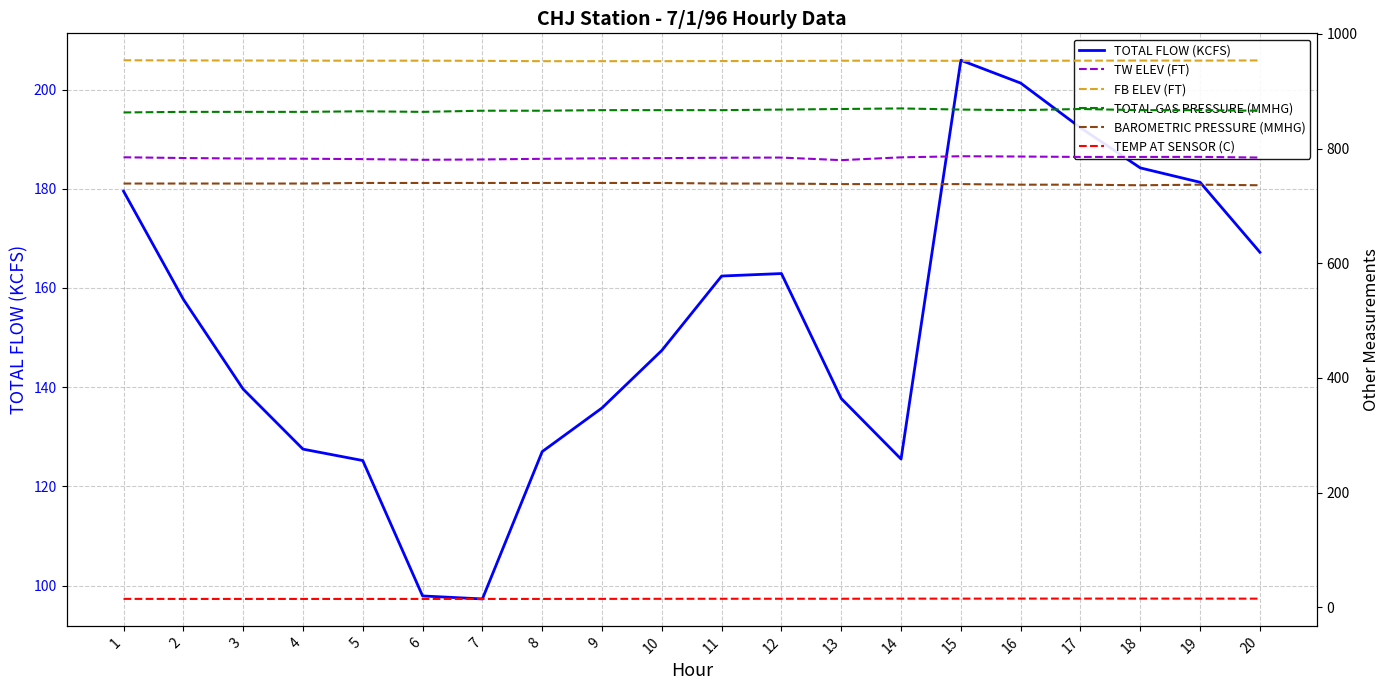

Between 11 and 15, which is larger?

15